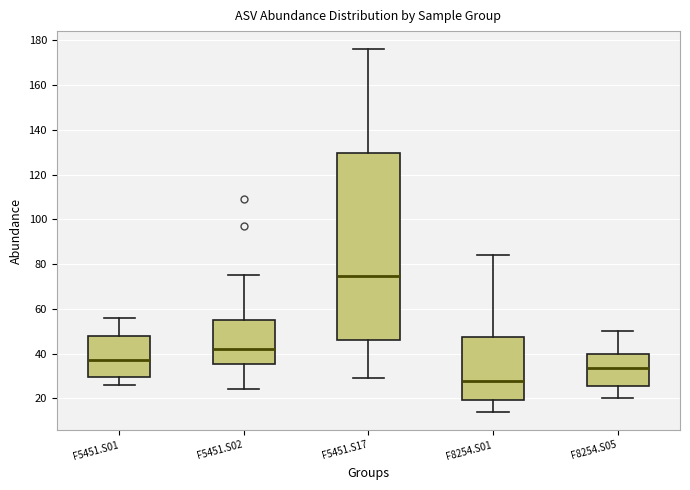

Where is the upper edge of the box for F8254.S01 on the y-axis? The values are not printed on the chart, so give them approximately, as read against the axis.

48